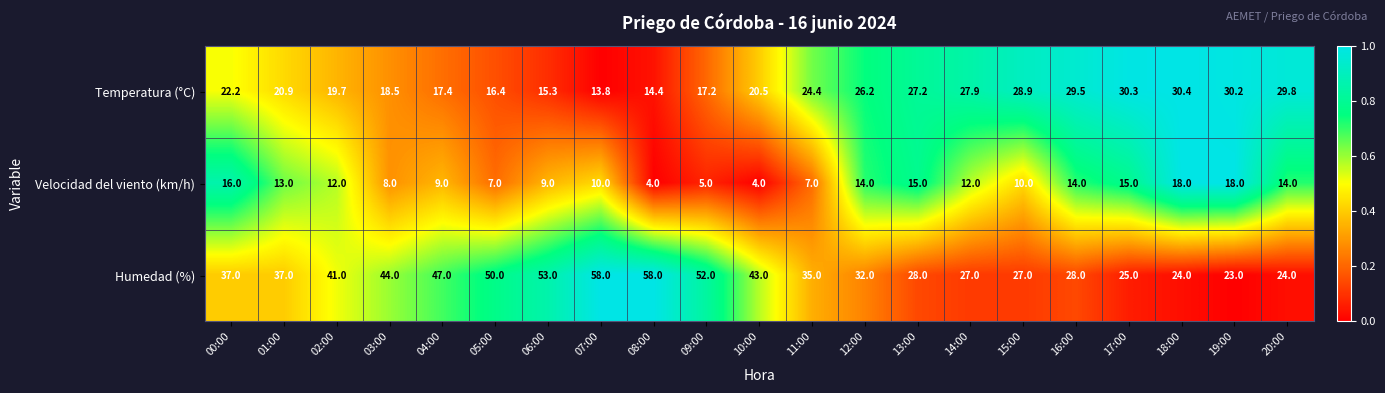

What is the spread (max minus min) of values at 08:00?

54.0